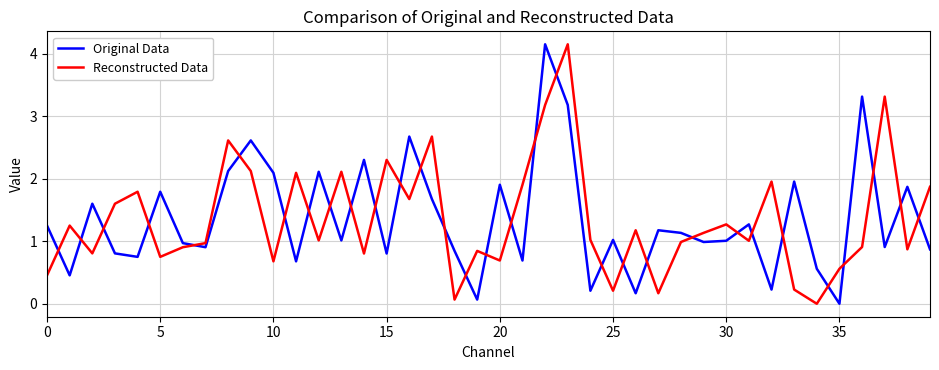

True or false: Reconstructed Data and Original Data intersect in this chart.

True